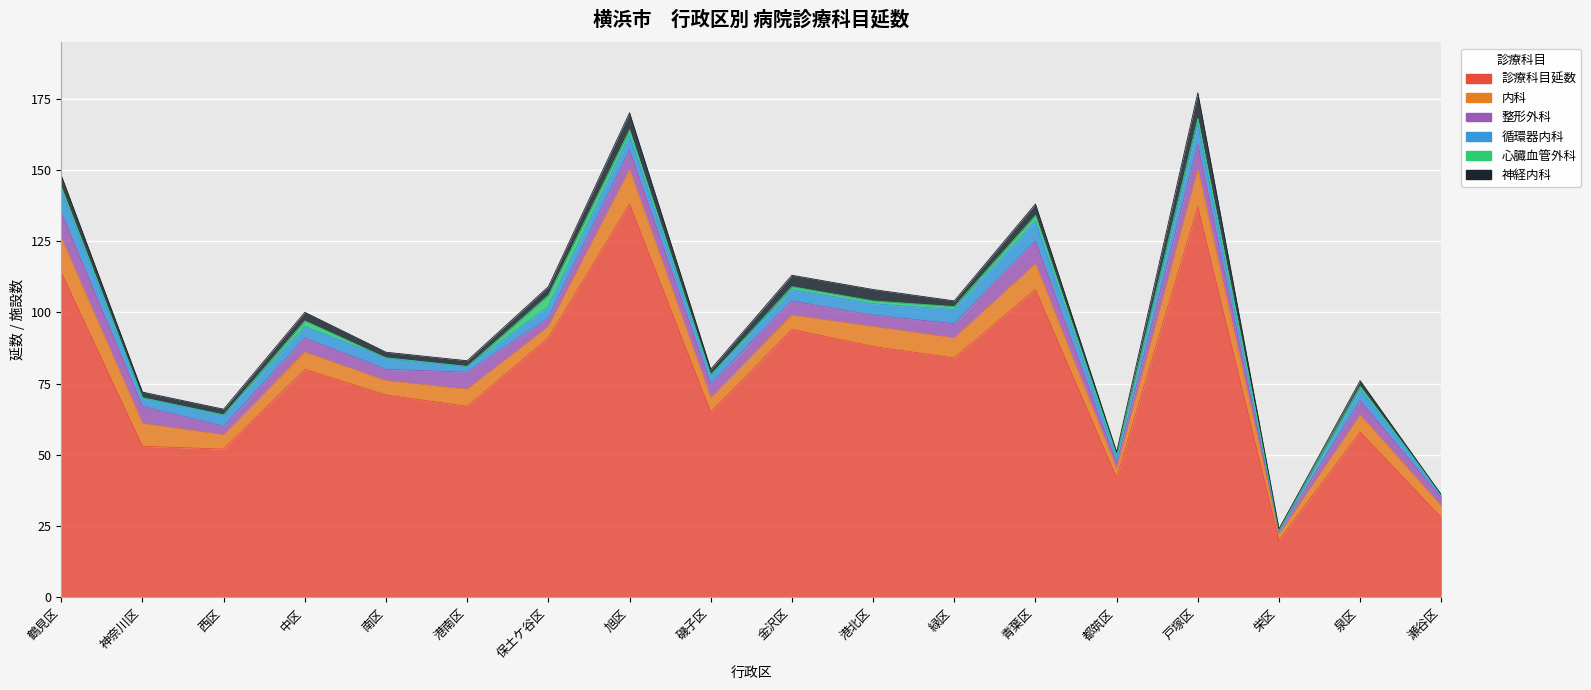

How many lines are shown in the chart?

6